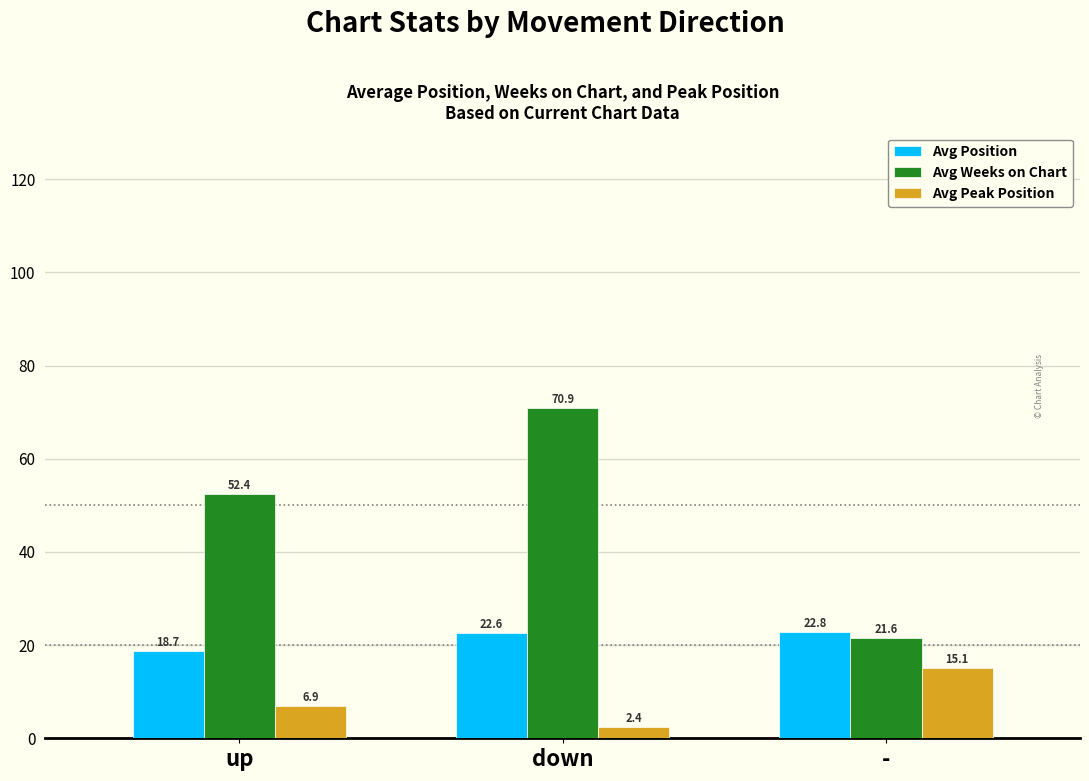

Which series has the largest total across all categories?

Avg Weeks on Chart